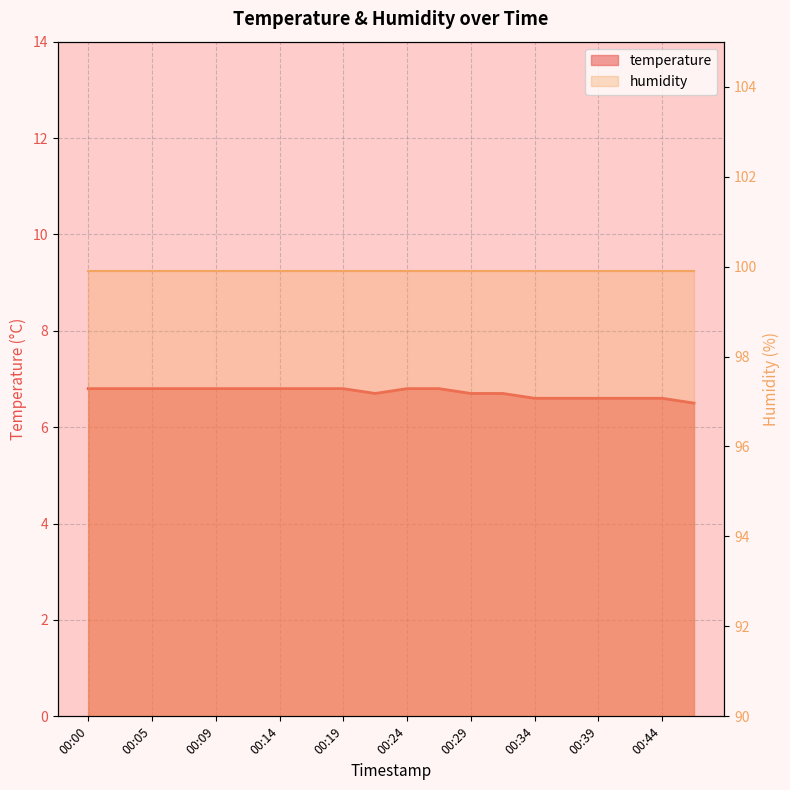

What is the minimum value shown in the chart?

6.5